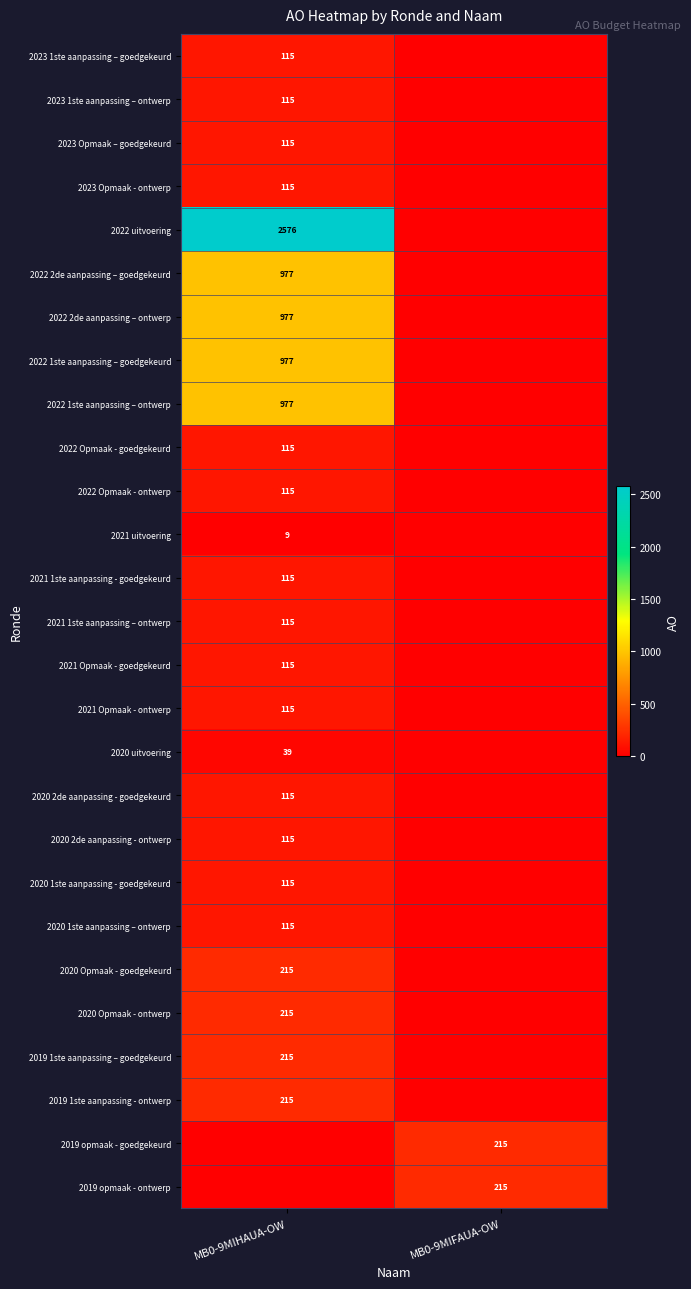

True or false: 2022 1ste aanpassing – goedgekeurd has a value of 977 at MB0-9MIHAUA-OW.

True